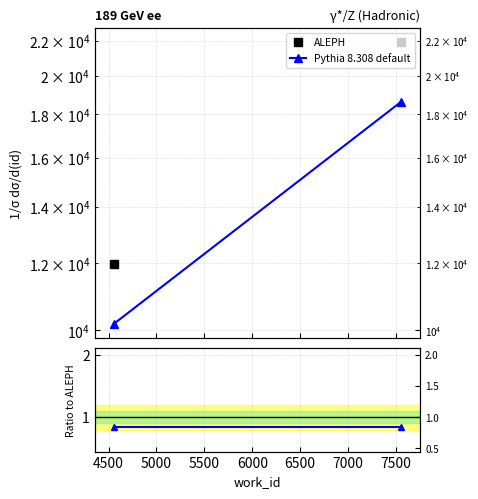

The value of ALEPH at 4000 is 5532.9. True or false?

False